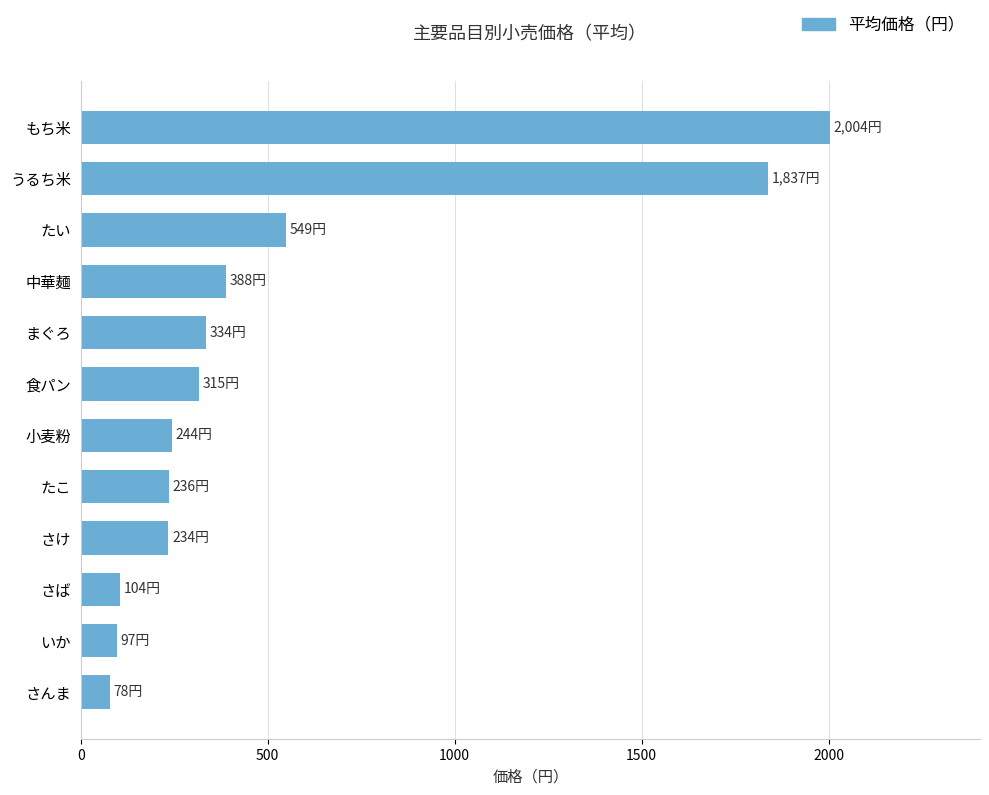

What is the smallest value displayed?

78